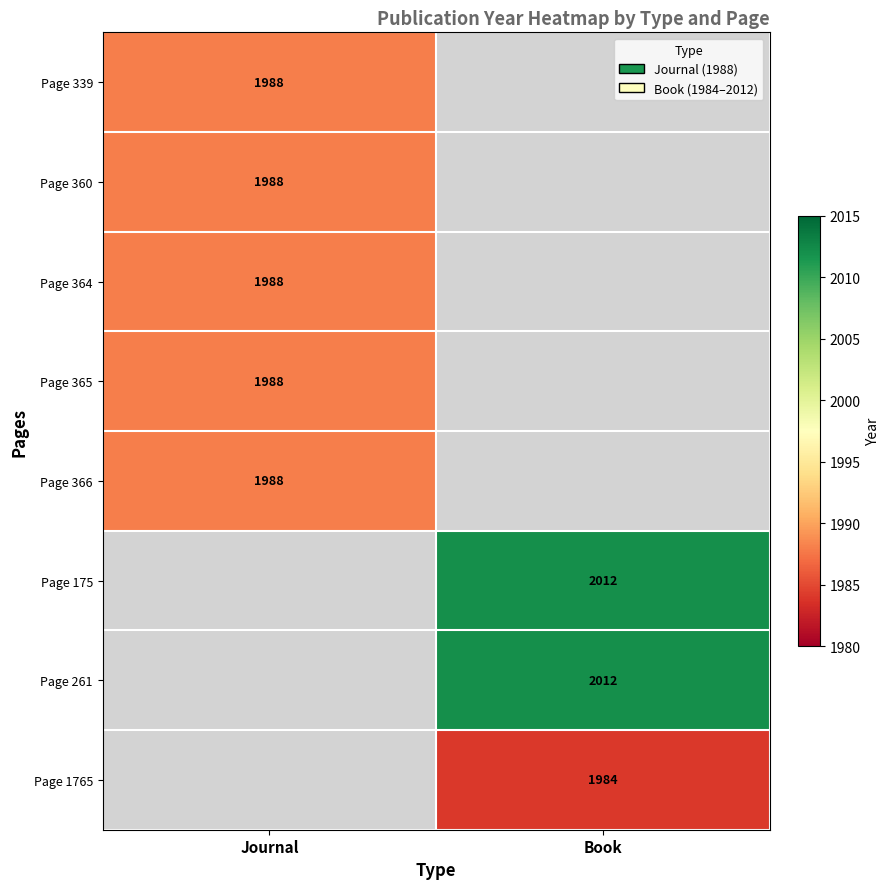

True or false: Page 261 has a value of 2705 at Book.

False